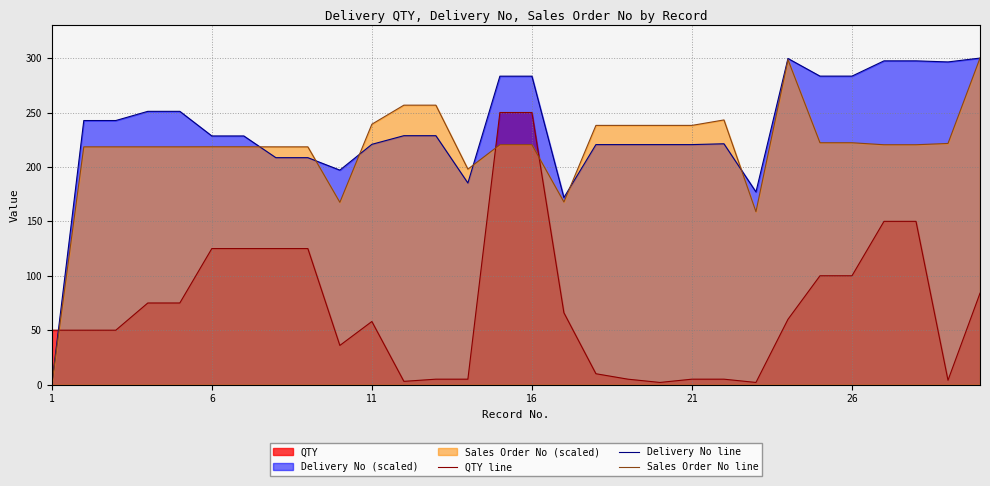

What is the average value of the QTY line series?

71.7